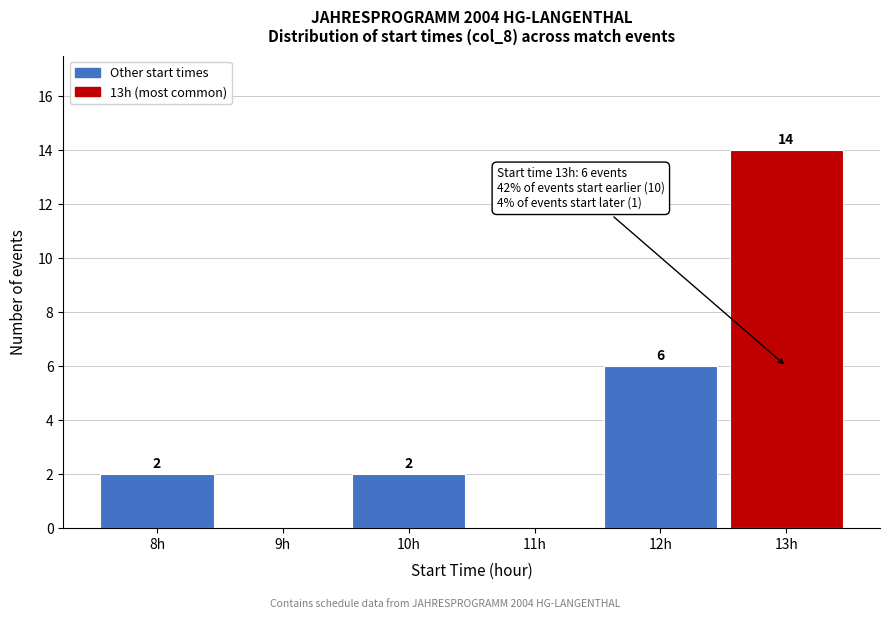

Reading right to left, what are all the values shown in this chart?

13h=14	12h=6	11h=0	10h=2	9h=0	8h=2